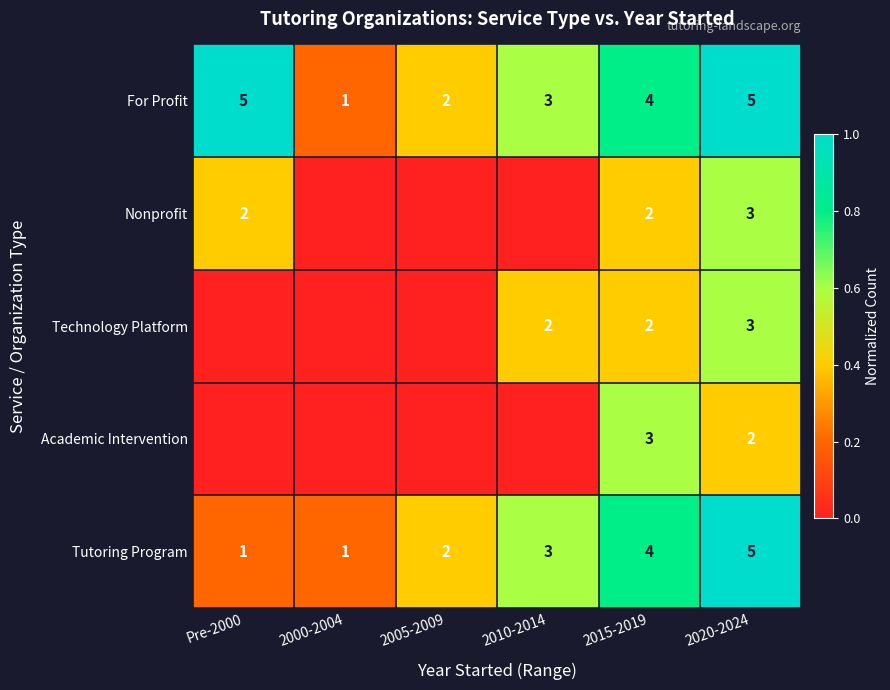

Count the number of data series in this chart.

5